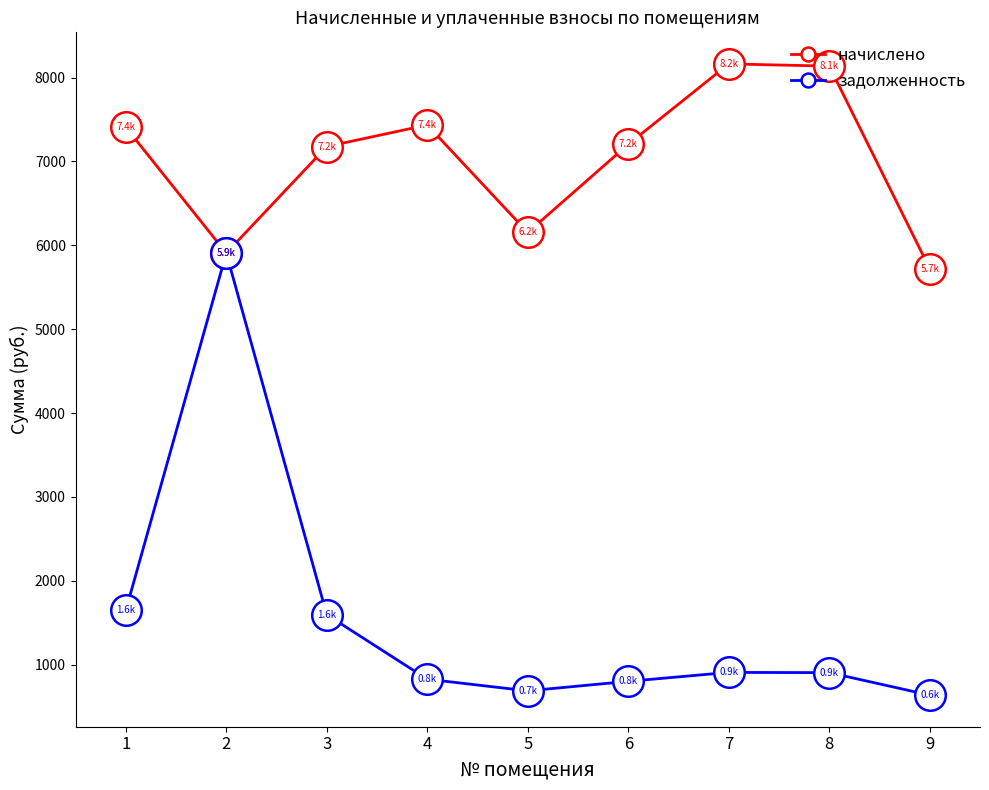

Rank the series by their maximum value, from lowest to highest.

задолженность, начислено